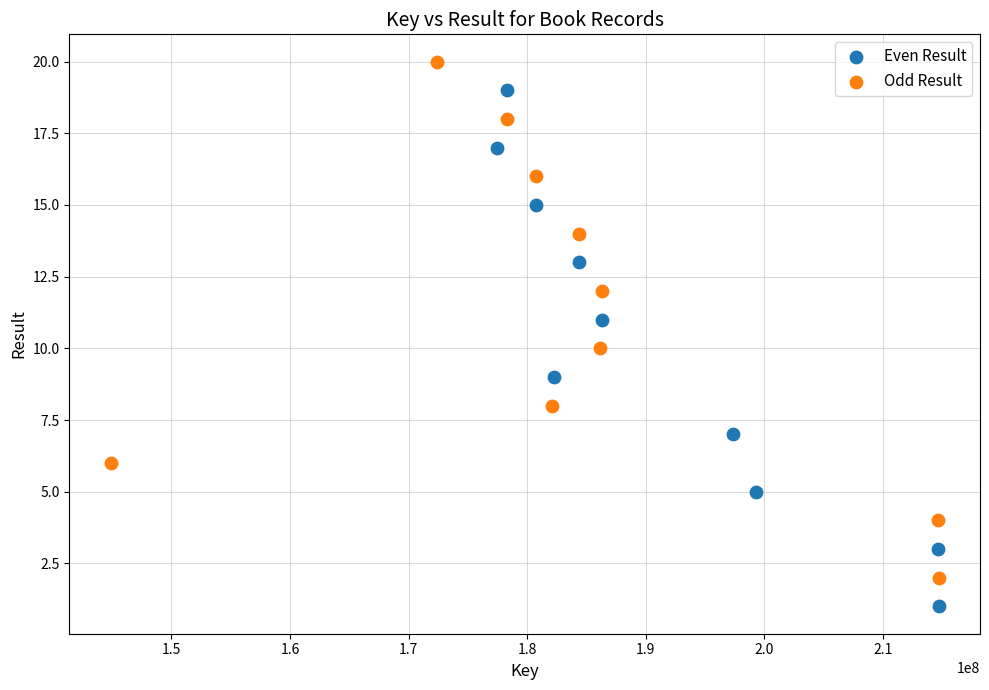

What are all the series names shown in the legend?

Even Result, Odd Result